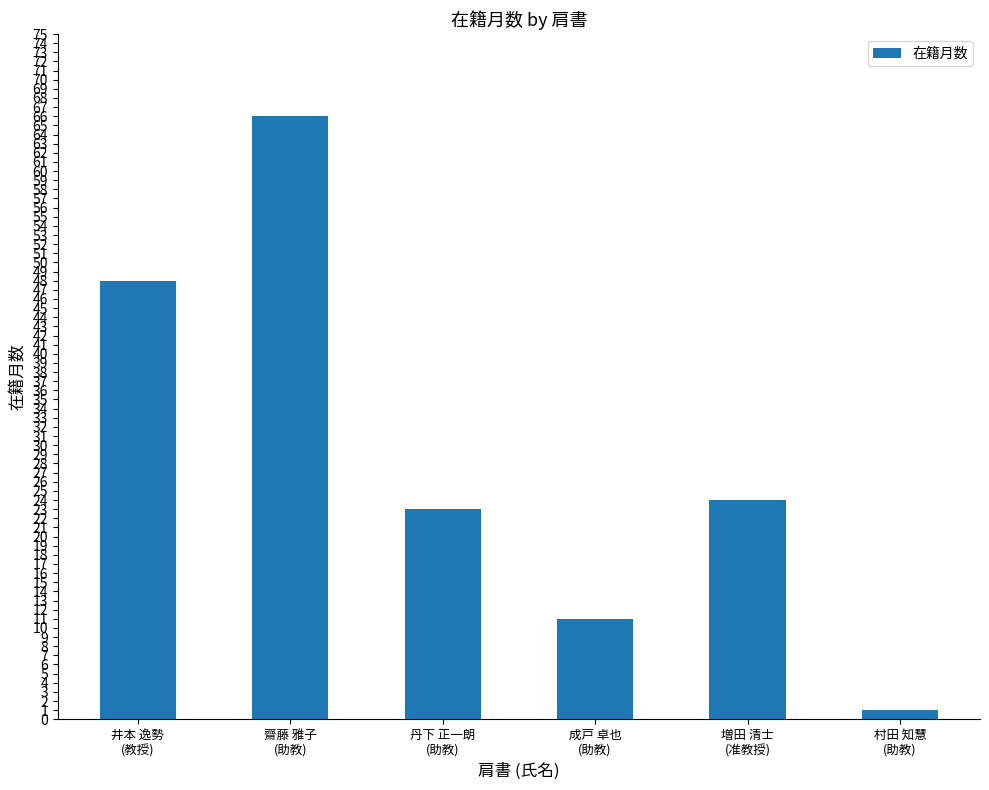

What is the label of the 4th bar from the left?

成戸 卓也
(助教)